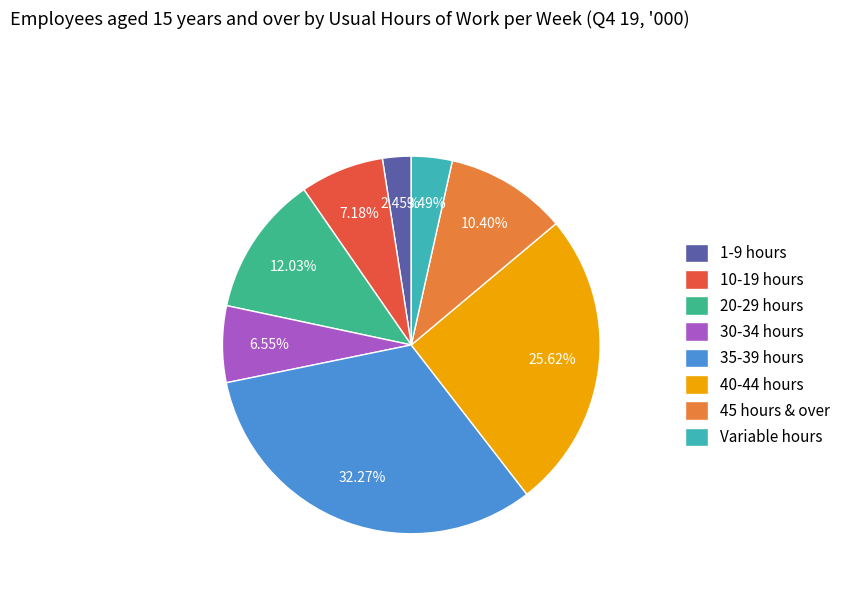

True or false: 20-29 hours accounts for 12% of the total.

True